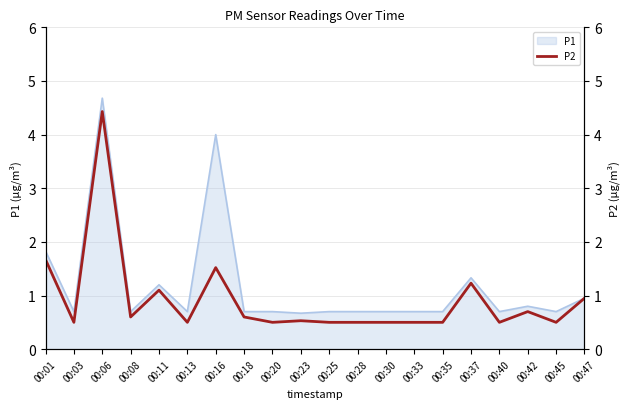

Where is the first local maximum?

00:06